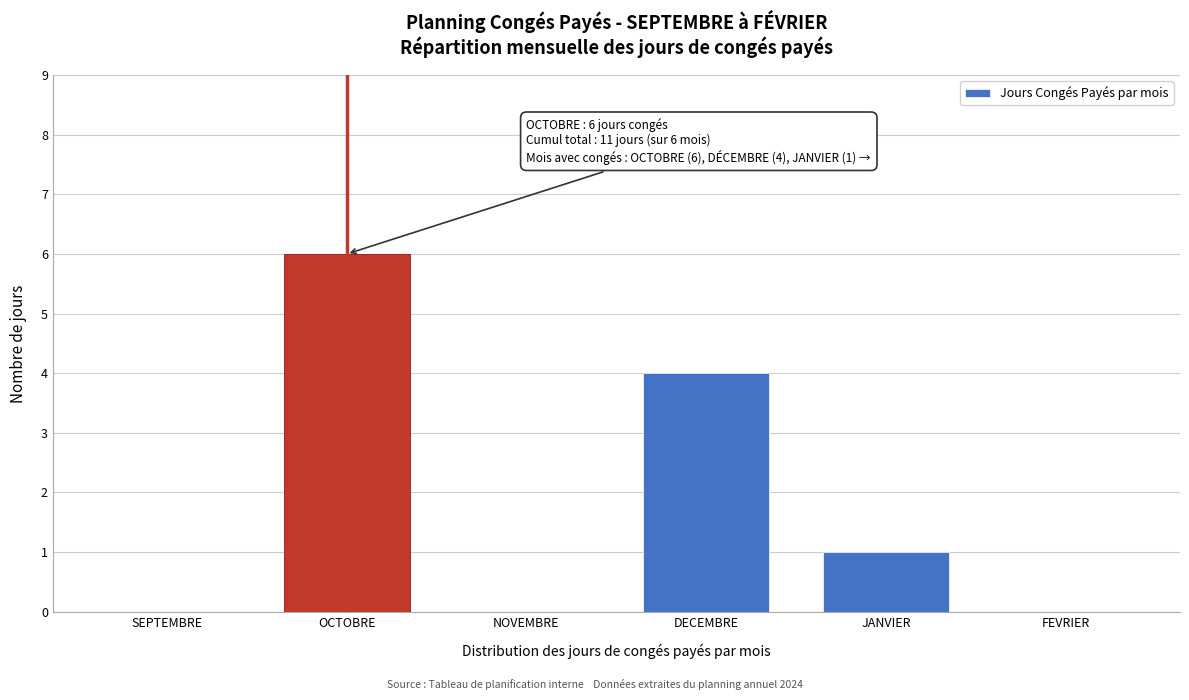

Reading right to left, list all the values displayed in this chart.

FEVRIER=0	JANVIER=1	DECEMBRE=4	NOVEMBRE=0	OCTOBRE=6	SEPTEMBRE=0